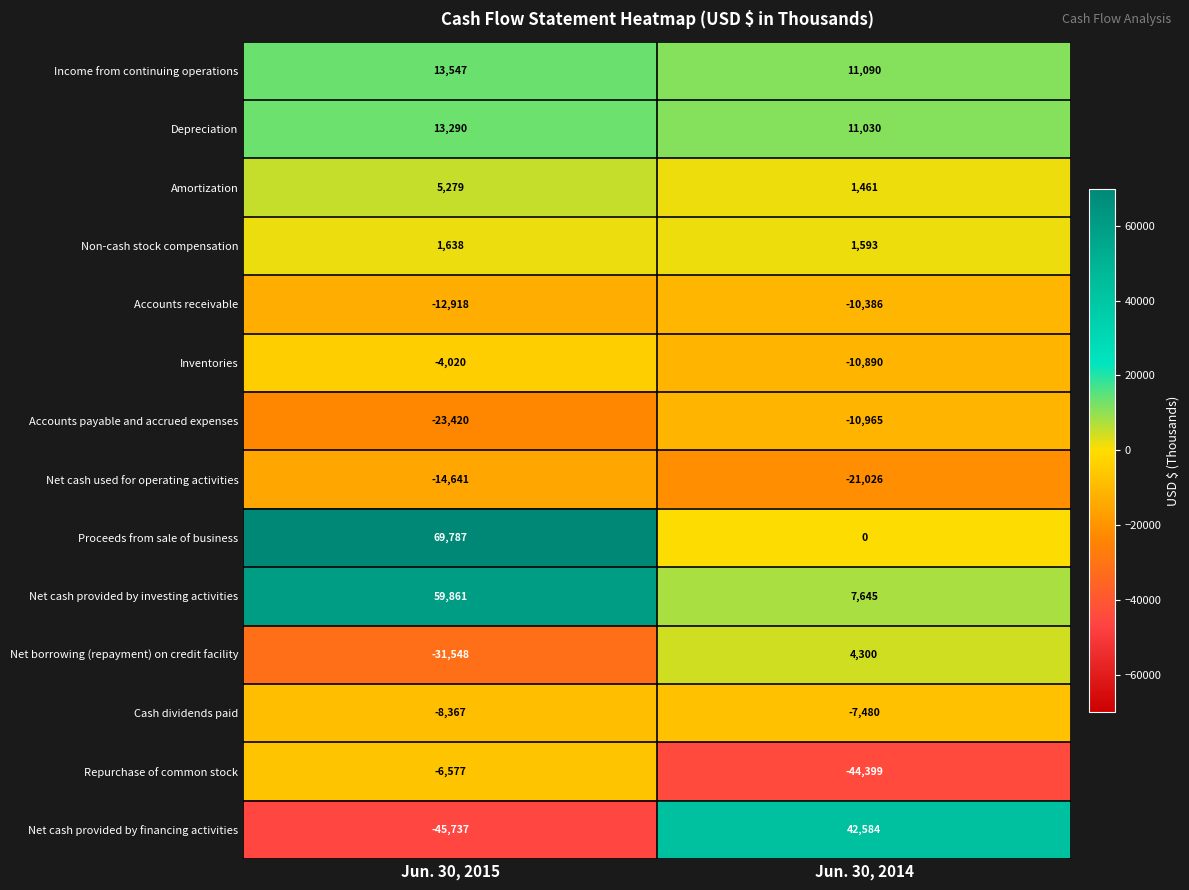

The value of Accounts receivable at Jun. 30, 2015 is -12918. True or false?

True